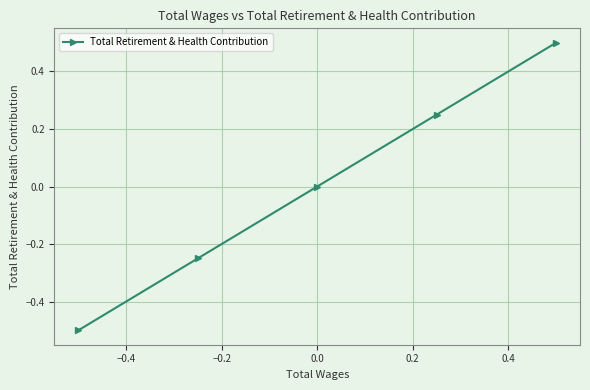

Count the number of categories in the chart.

5